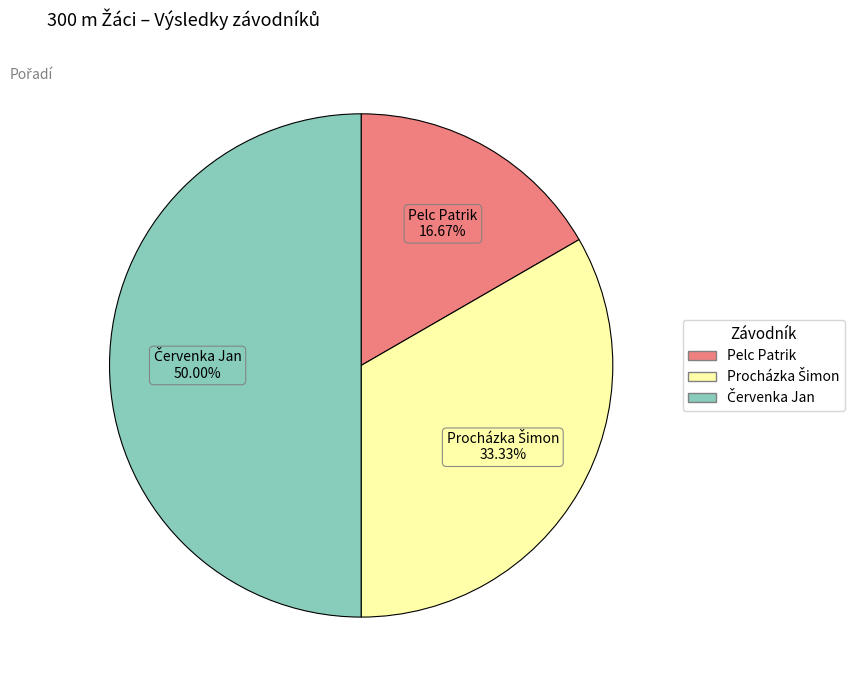

To the nearest percent, what percentage of the pie is Pelc Patrik?

17%